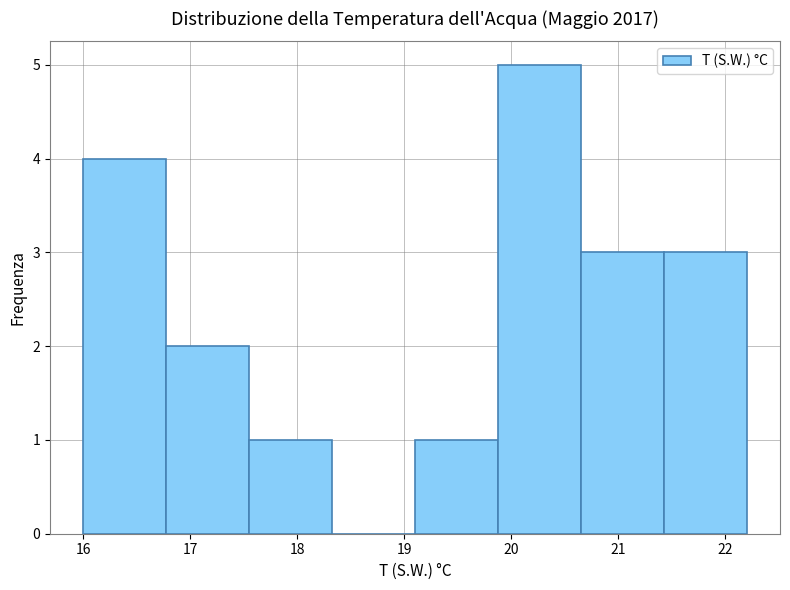

How tall is the bar that spans 20.7 to 21.4 on the x-axis? Neither the bar edges nor the heights are printed on the chart, so give them approximately, as read against the axes.

3